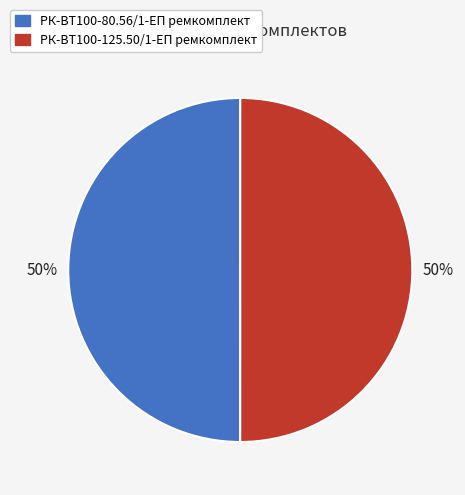

What percentage is the РК-ВТ100-80.56/1-ЕП ремкомплект slice, to the nearest percent?

50%